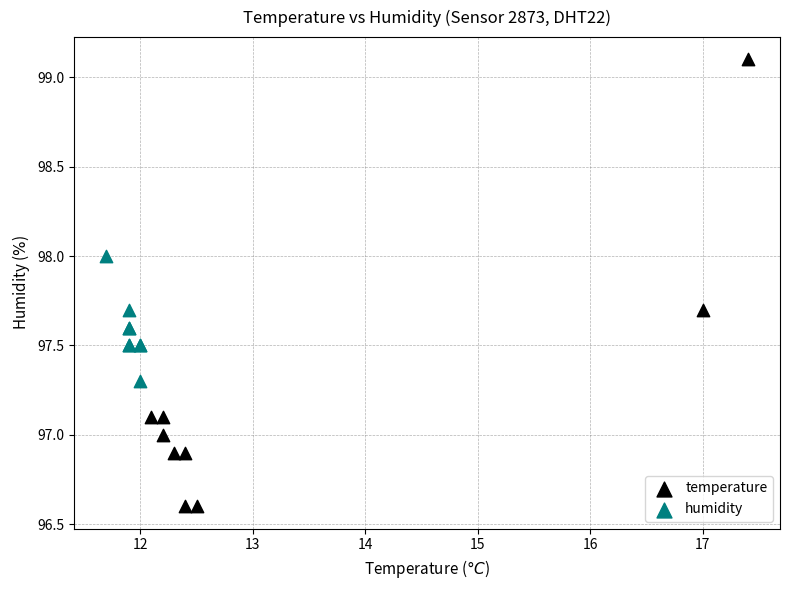

Which series has the largest Y range (max minus min)?

temperature